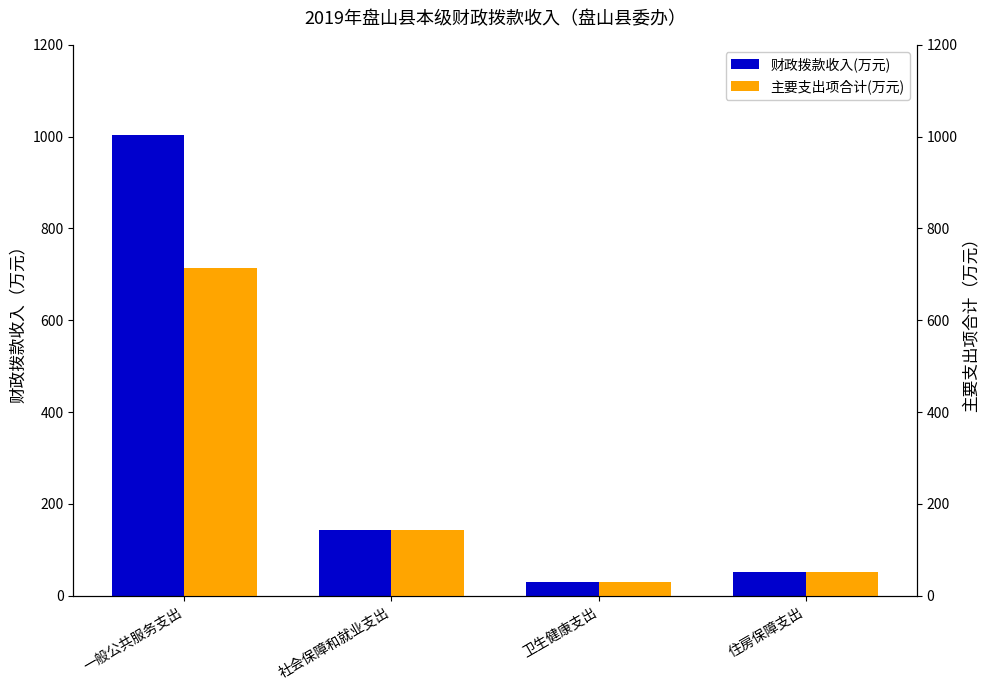

What position from the right is 住房保障支出?

1